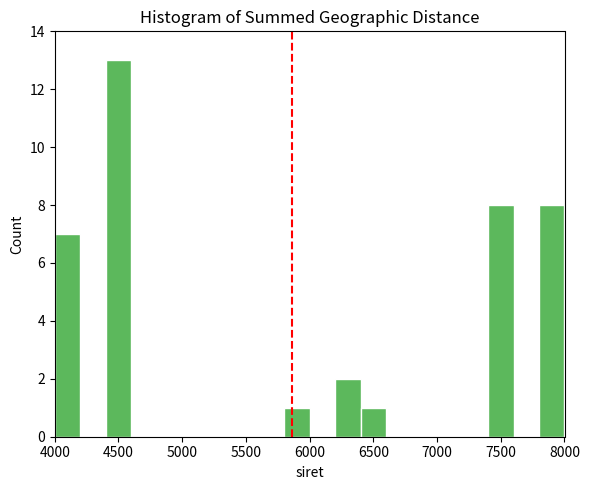

Reading left to right, list every bar in this chart as the range it spans on the x-axis followed by its height. The values are not printed on the chart, so give them approximately, as read against the axis.

4000 to 4200: 7
4200 to 4400: 0
4400 to 4600: 13
4600 to 4800: 0
4800 to 5000: 0
5000 to 5200: 0
5200 to 5400: 0
5400 to 5600: 0
5600 to 5800: 0
5800 to 6000: 1
6000 to 6200: 0
6200 to 6400: 2
6400 to 6600: 1
6600 to 6800: 0
6800 to 7000: 0
7000 to 7200: 0
7200 to 7400: 0
7400 to 7600: 8
7600 to 7800: 0
7800 to 8000: 8